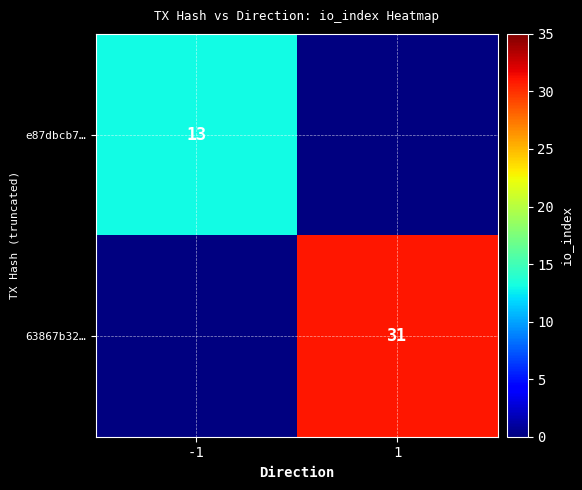

At how many categories does at least one series exceed 18?

1